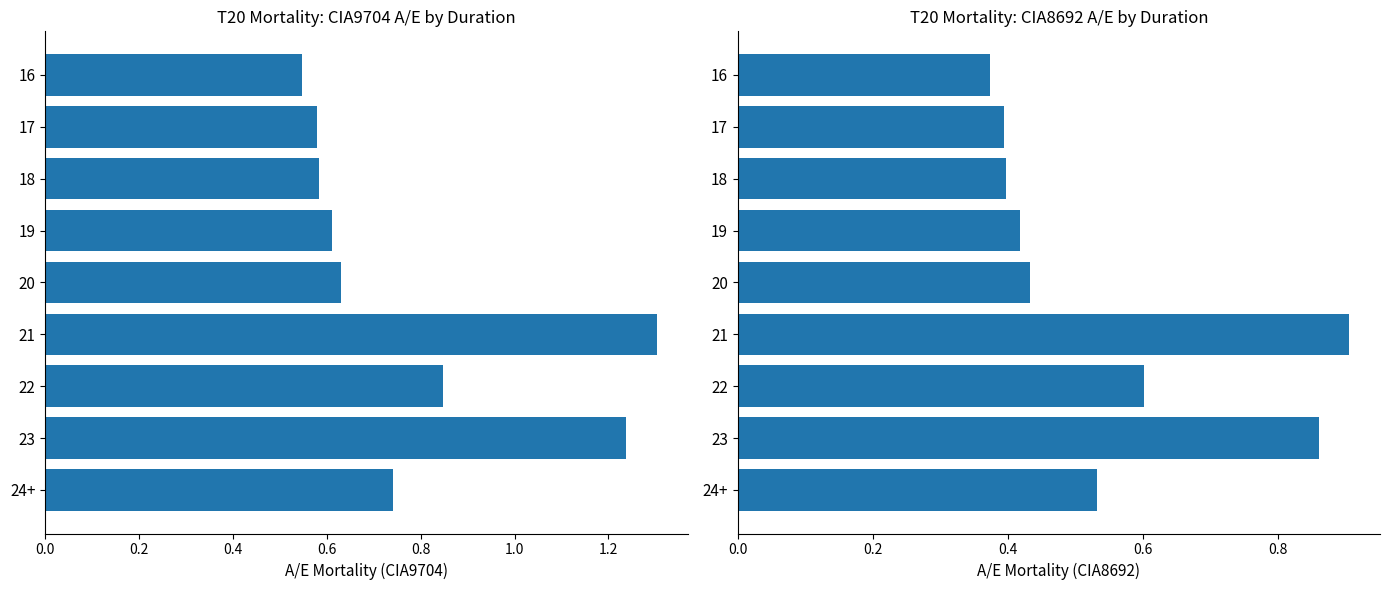

Is the value of CIA8692 A/E Mortality at 20 greater than the value of CIA9704 A/E Mortality at 23?

No